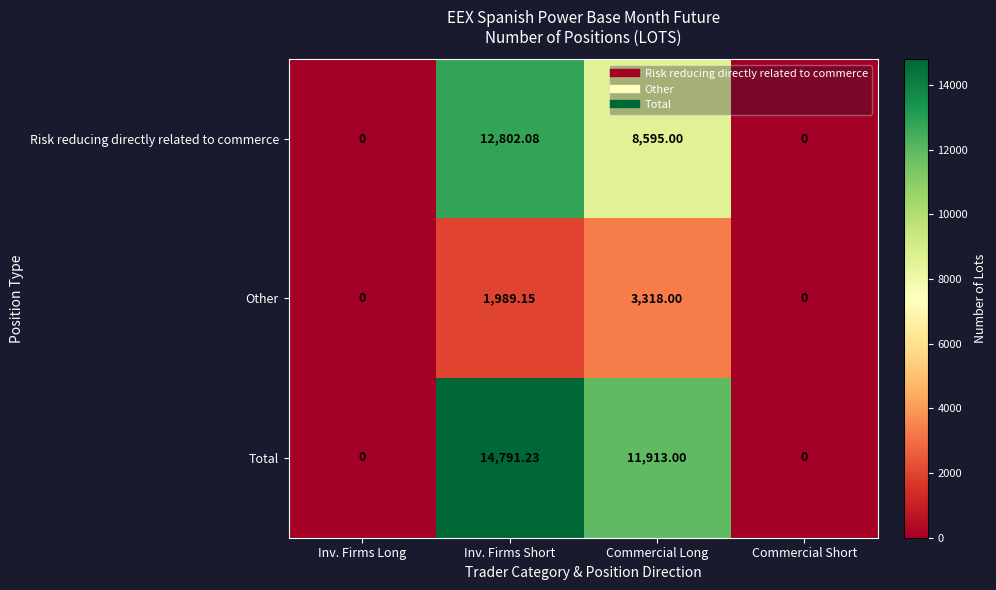

How many series are shown in this chart?

3